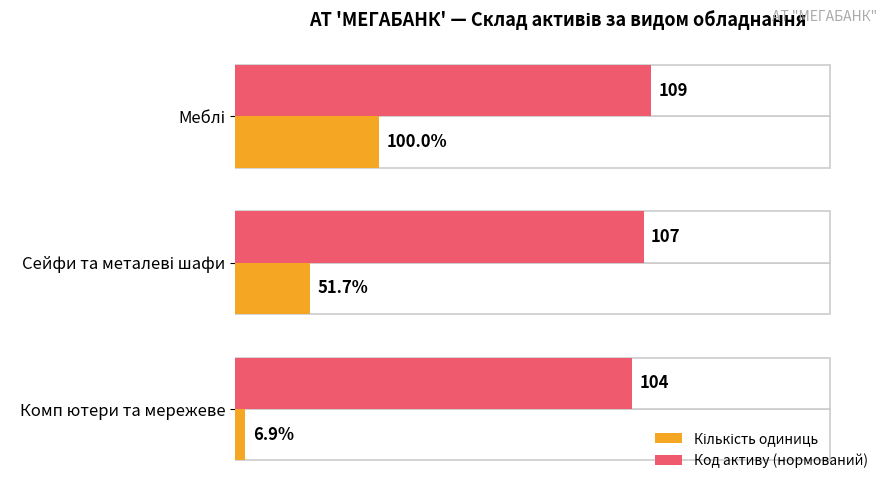

How many bars are there in total?

6